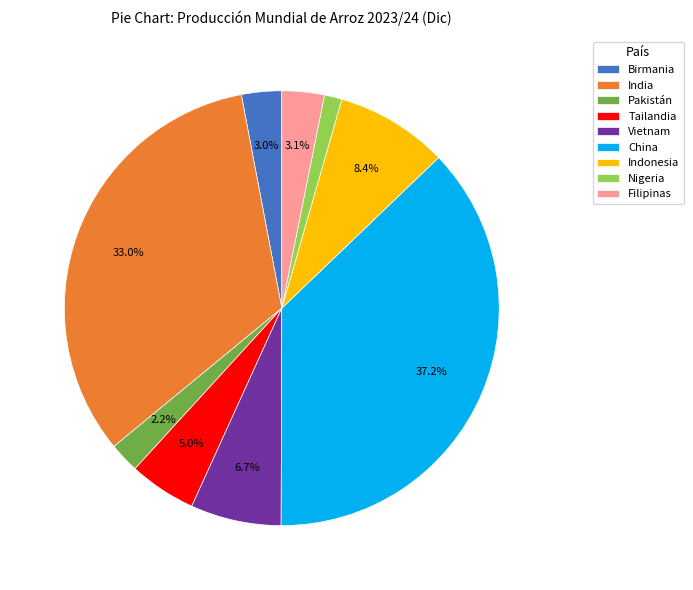

Is there a majority slice in this chart?

No